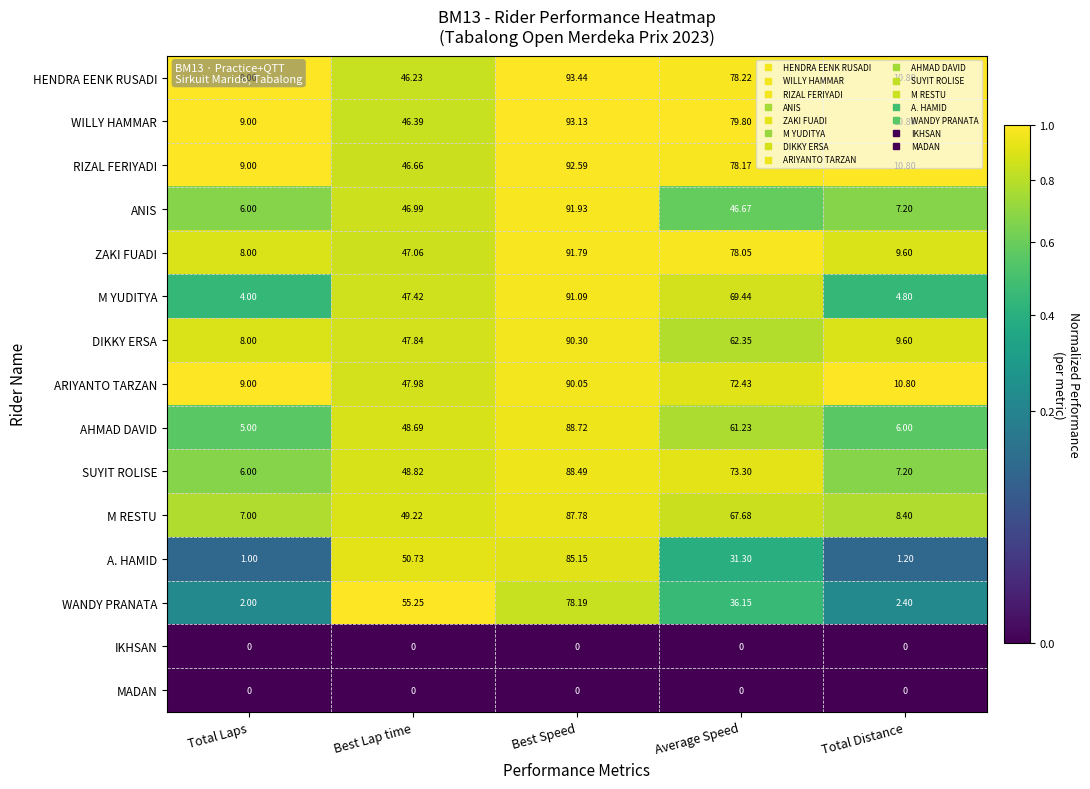

At which label is HENDRA EENK RUSADI closest to 51?

Best Lap time